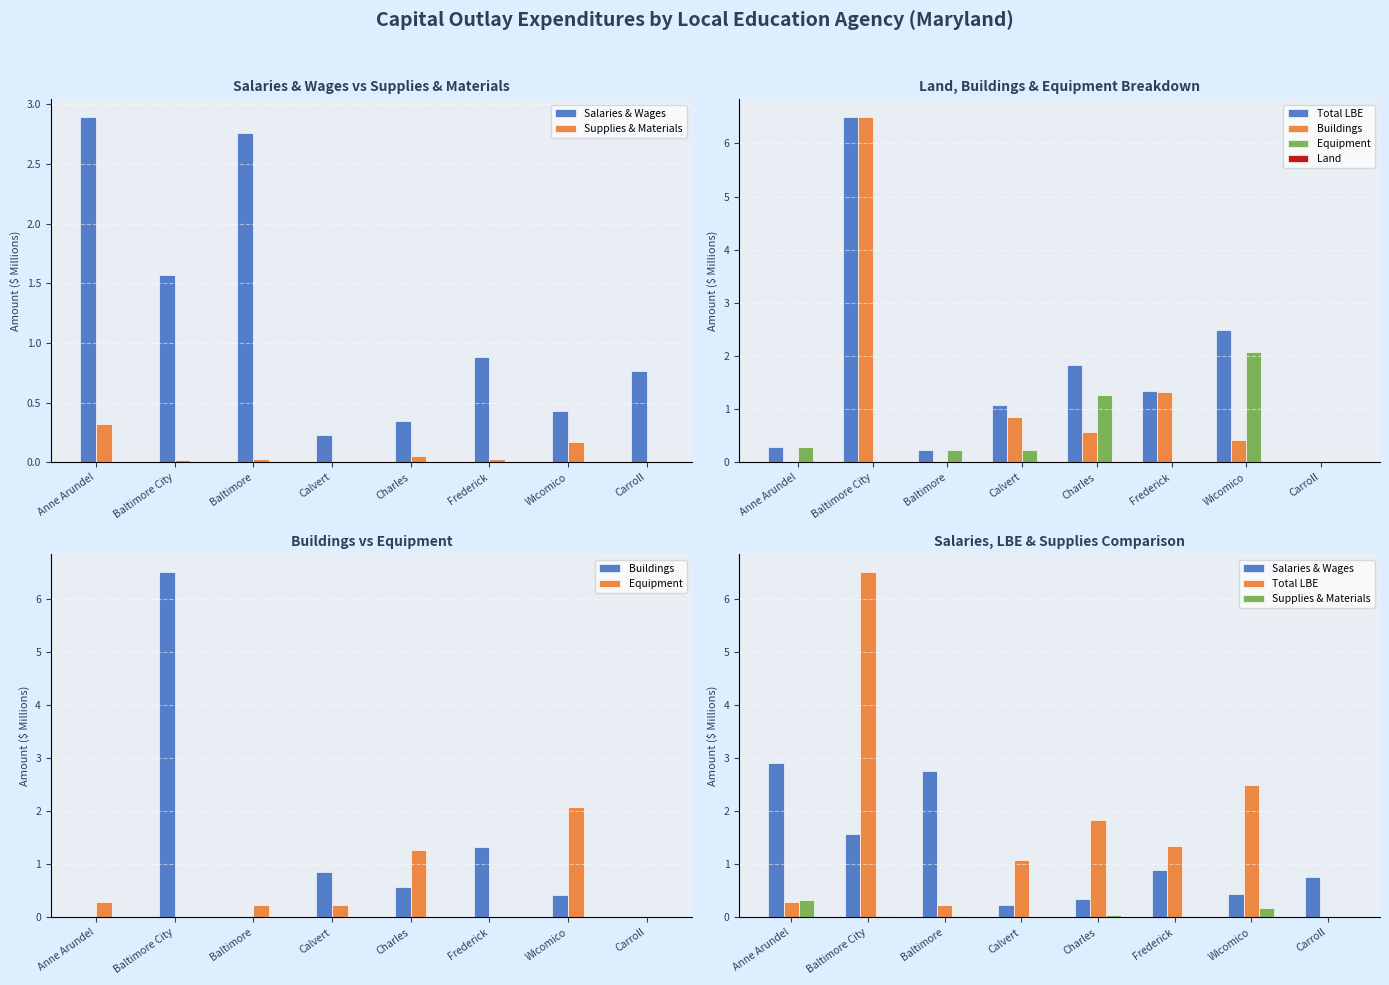

Which series changed the most between Calvert and Carroll?

Total LBE